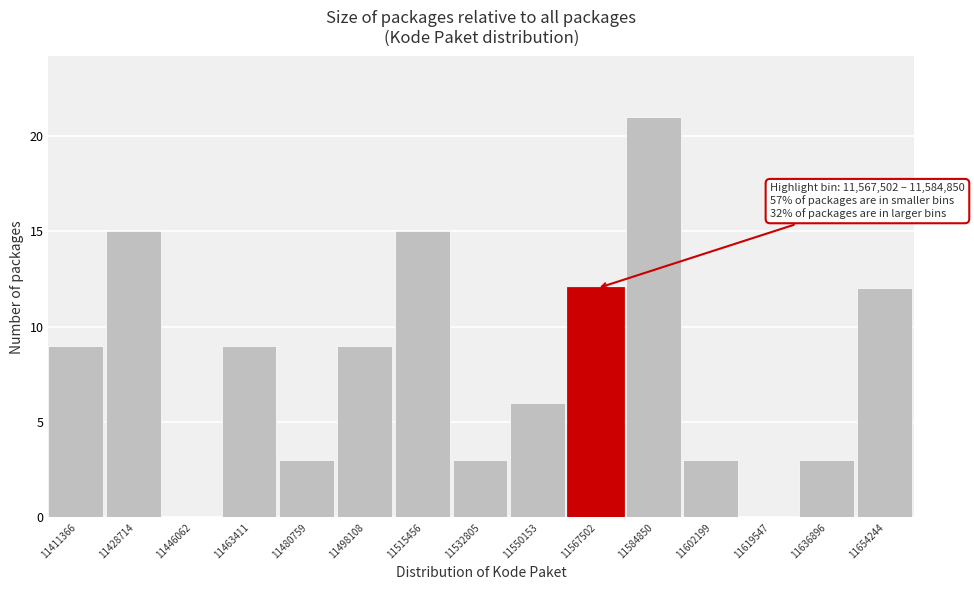

Reading left to right, list all the values displayed in this chart.

11411366=9	11428714=15	11446062=0	11463411=9	11480759=3	11498108=9	11515456=15	11532805=3	11550153=6	11567502=12	11584850=21	11602199=3	11619547=0	11636896=3	11654244=12